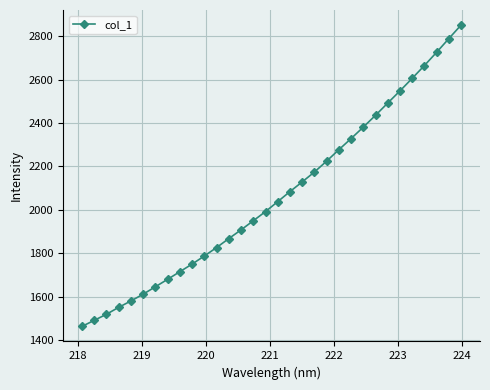

What is the value of the 23rd point from the left?

2328.4